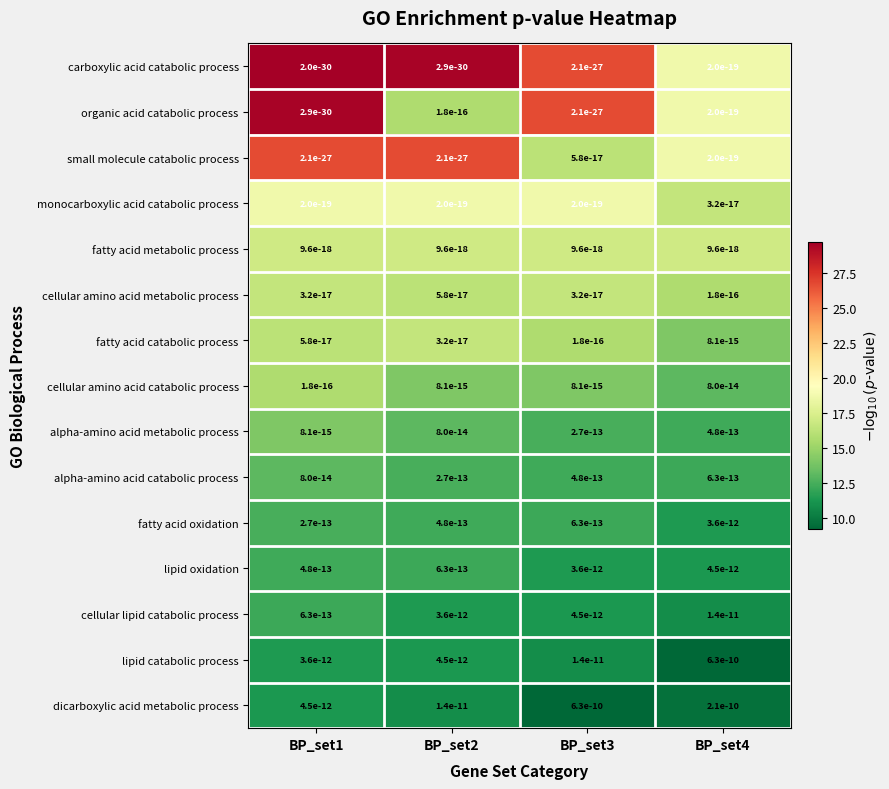

At which category is the sum across all series the highest?

BP_set1